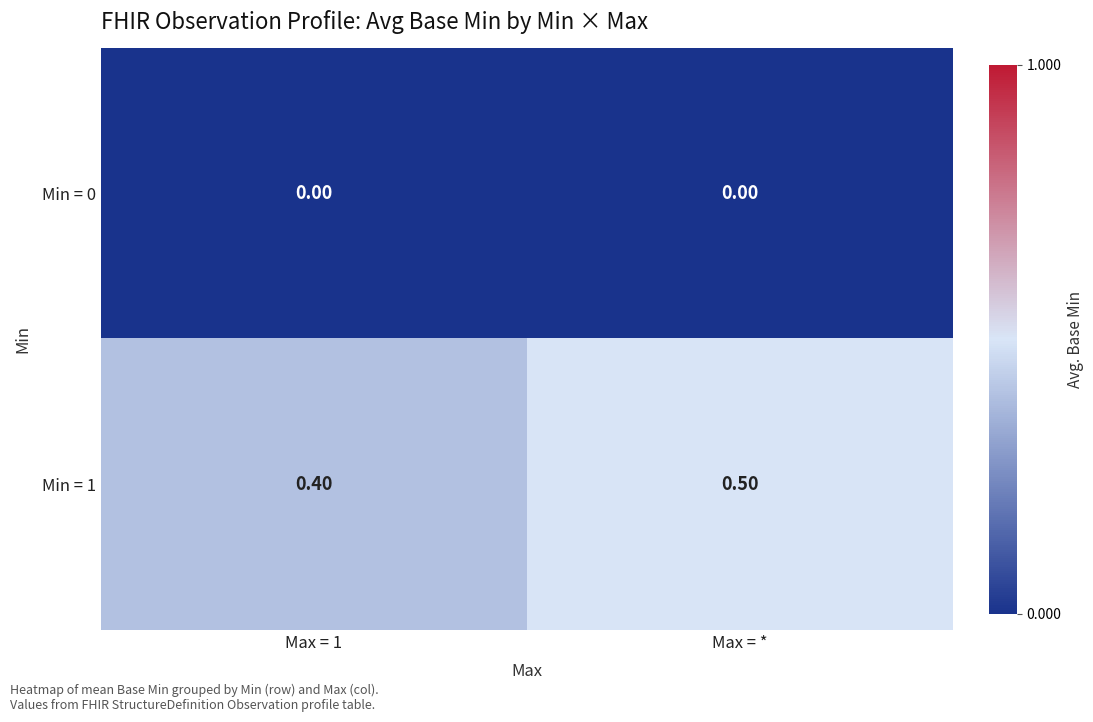

Which series changed the most between Max = 1 and Max = *?

Min = 1